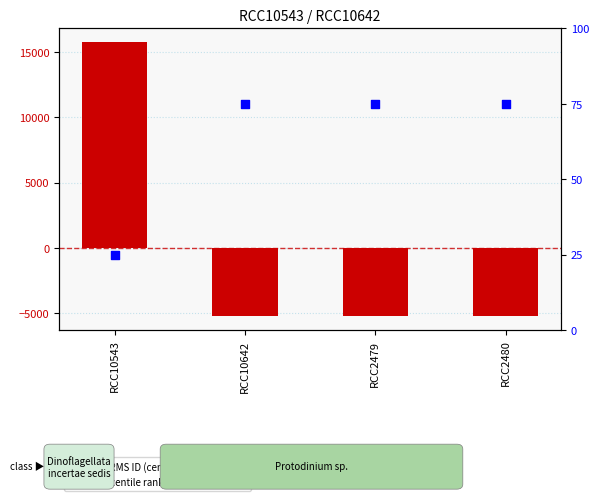

Which series has the widest spread of Y values?

WoRMS ID (centered)